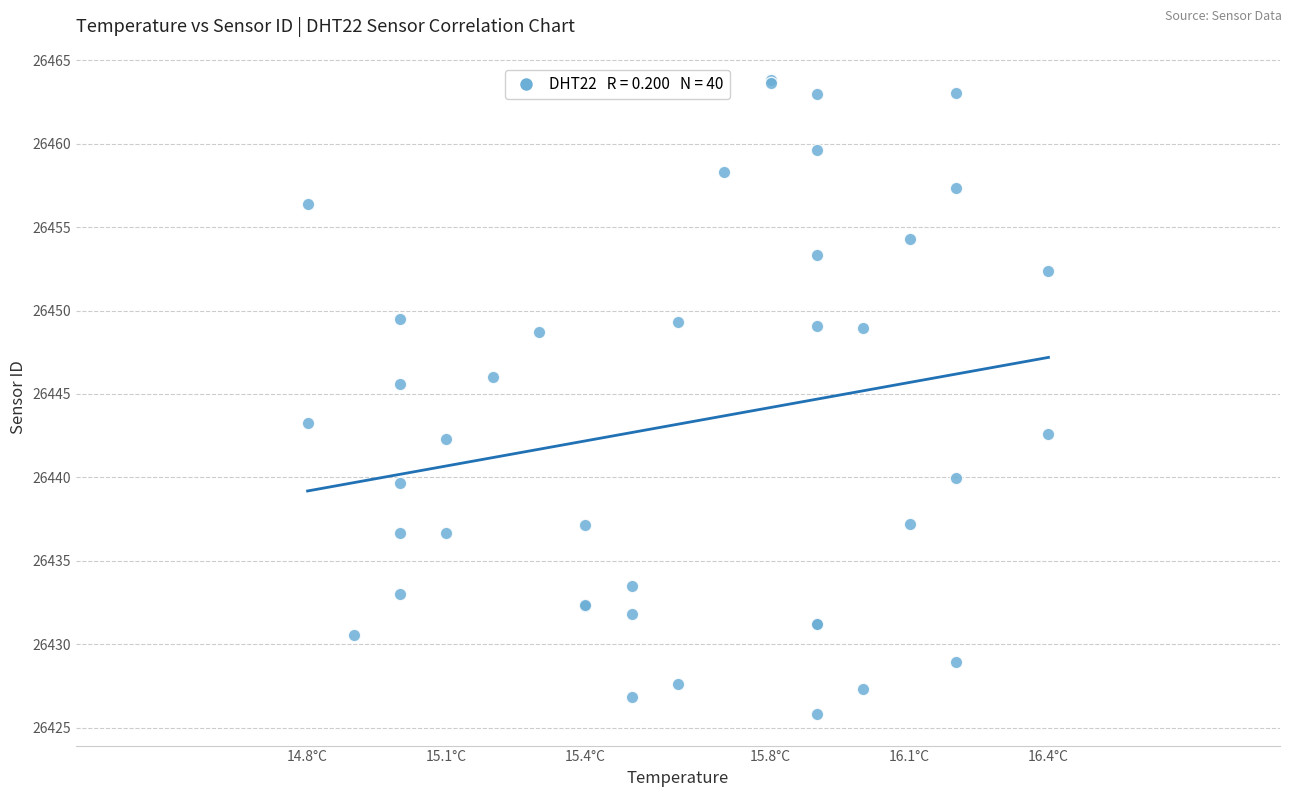

What Y value in the scatter plot is closest to 26444?

26443.2